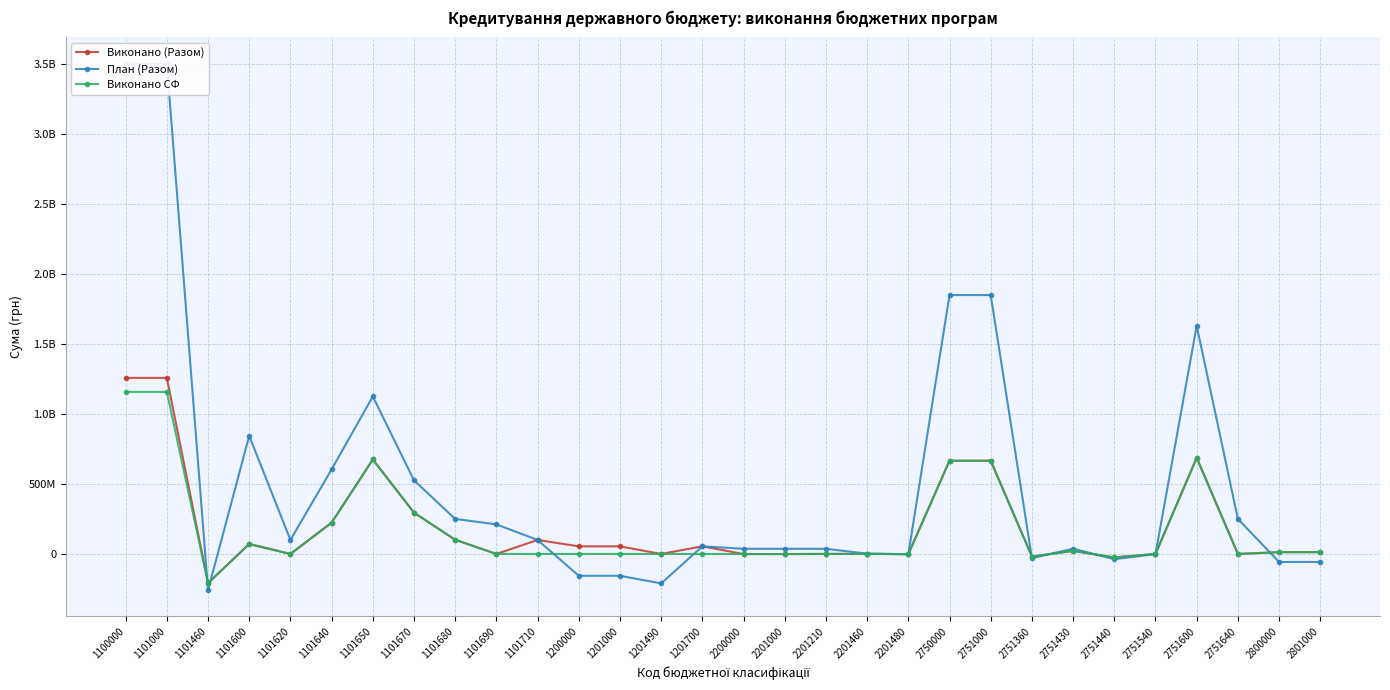

What is the value of the План (Разом) point at the 1st from the left?

3500105200.0